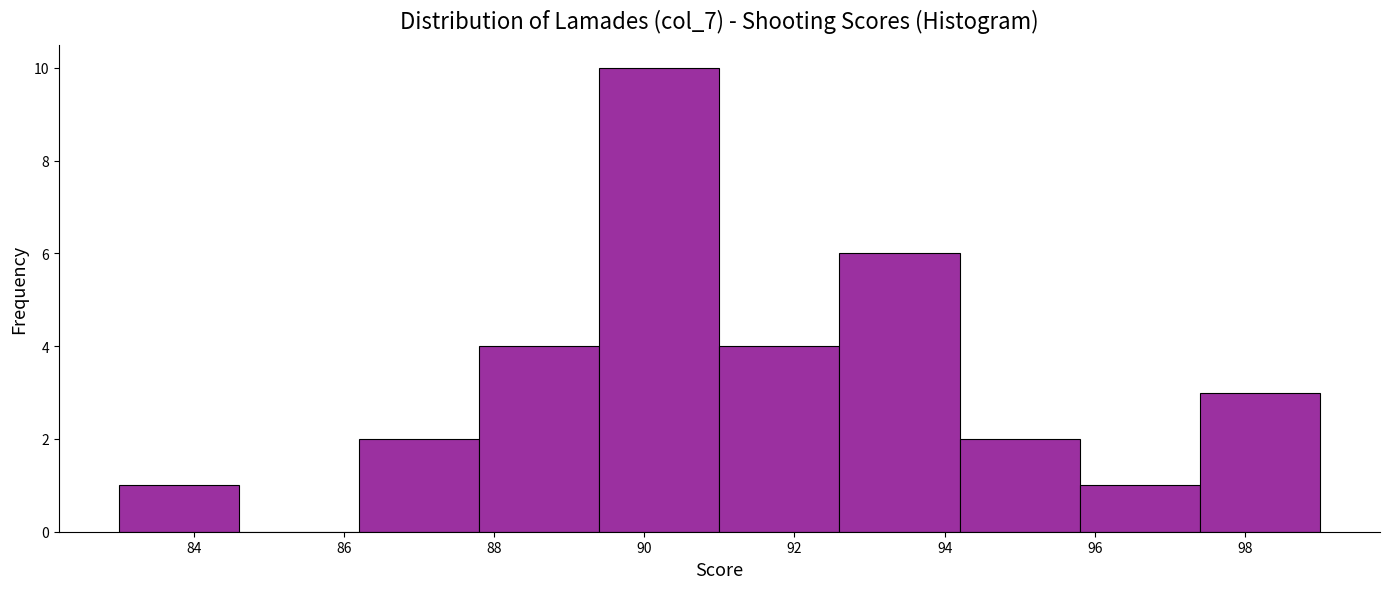

How tall is the bar that spans 94.2 to 95.8 on the x-axis? The values are not printed on the chart, so give them approximately, as read against the axis.

2